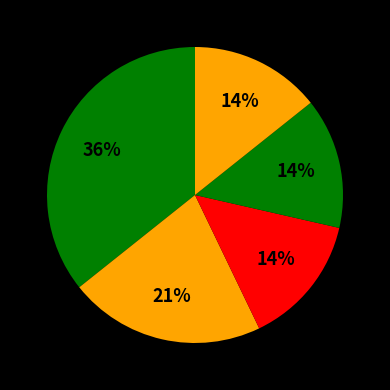

Count the number of slices in the pie.

5